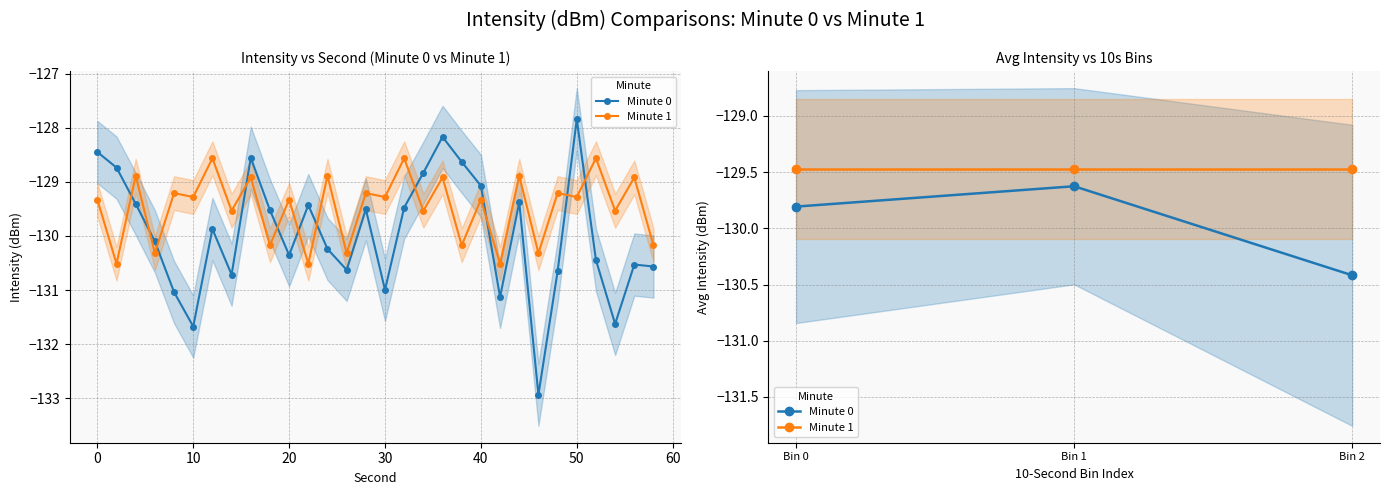

What is the average value of the Minute 1 series?

-129.5